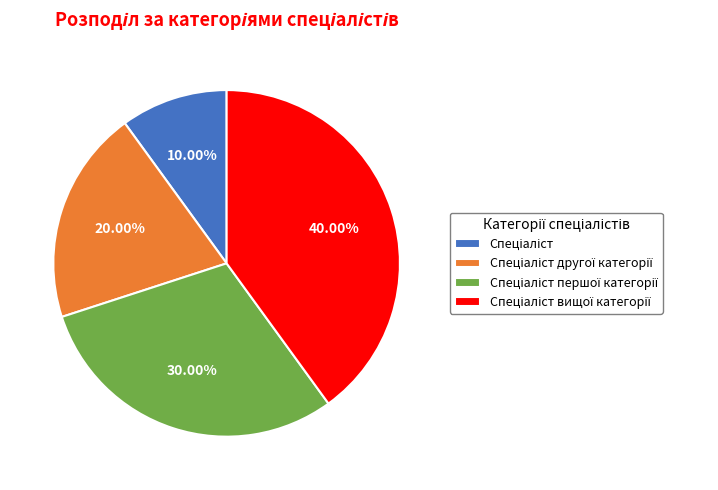

Is there a majority slice in this chart?

No